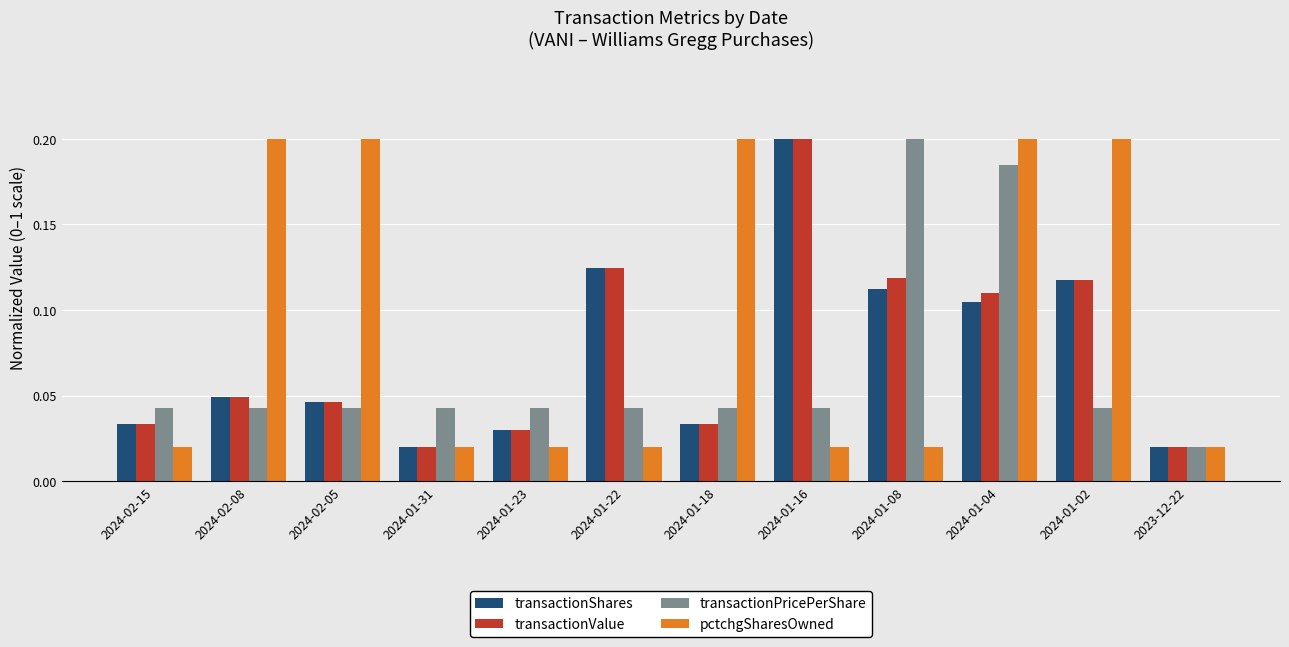

At 2024-01-04, list the series in order from smallest to largest.

transactionShares, transactionValue, transactionPricePerShare, pctchgSharesOwned